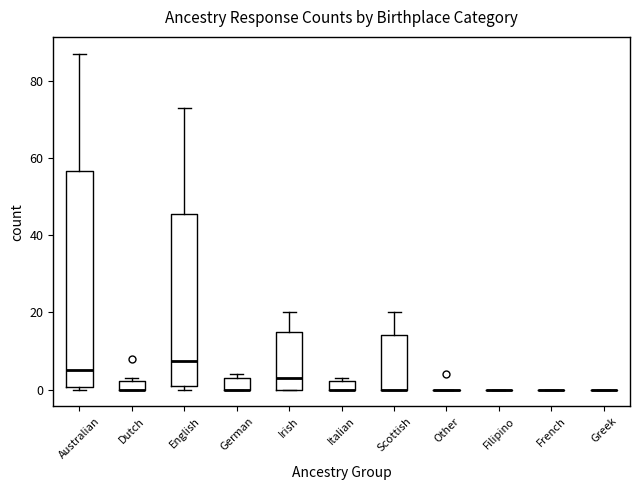

Comparing the boxes themselves (not the whiskers), which one is the tallest?

Australian